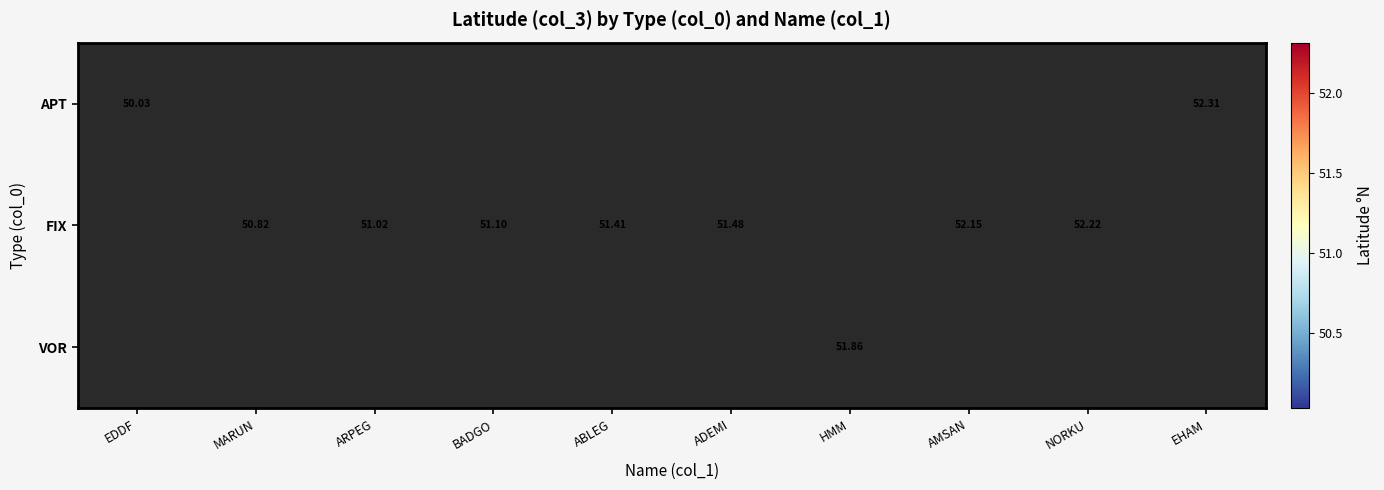

How many values in the FIX series exceed 51?

6